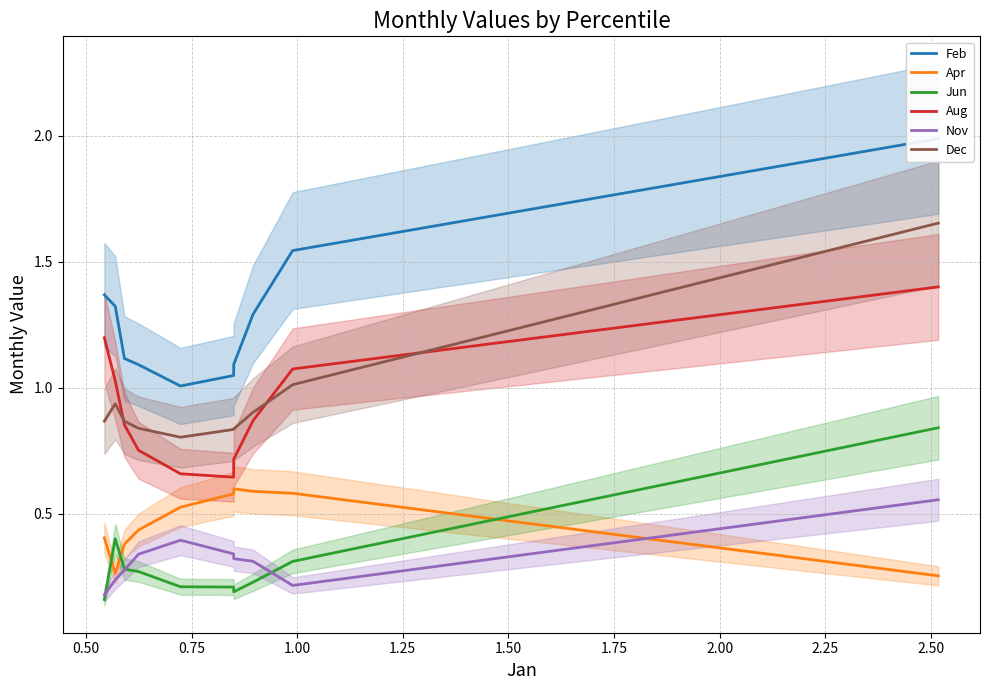

True or false: Apr and Jun intersect in this chart.

True